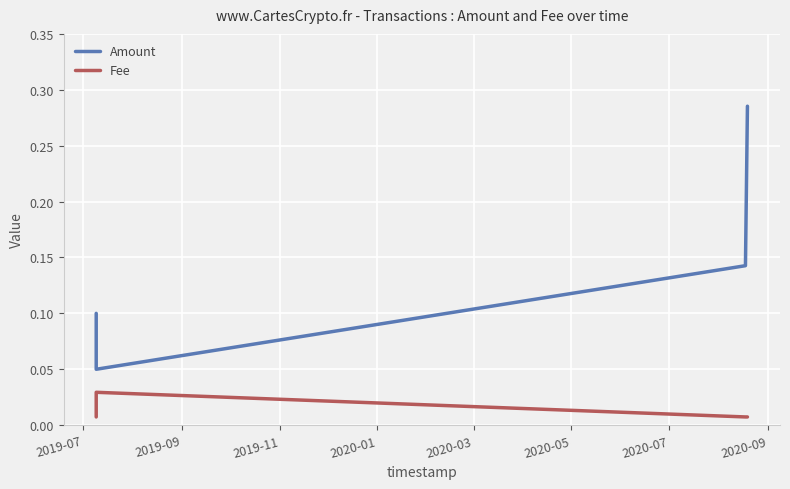

Which series has the largest total across all categories?

Amount